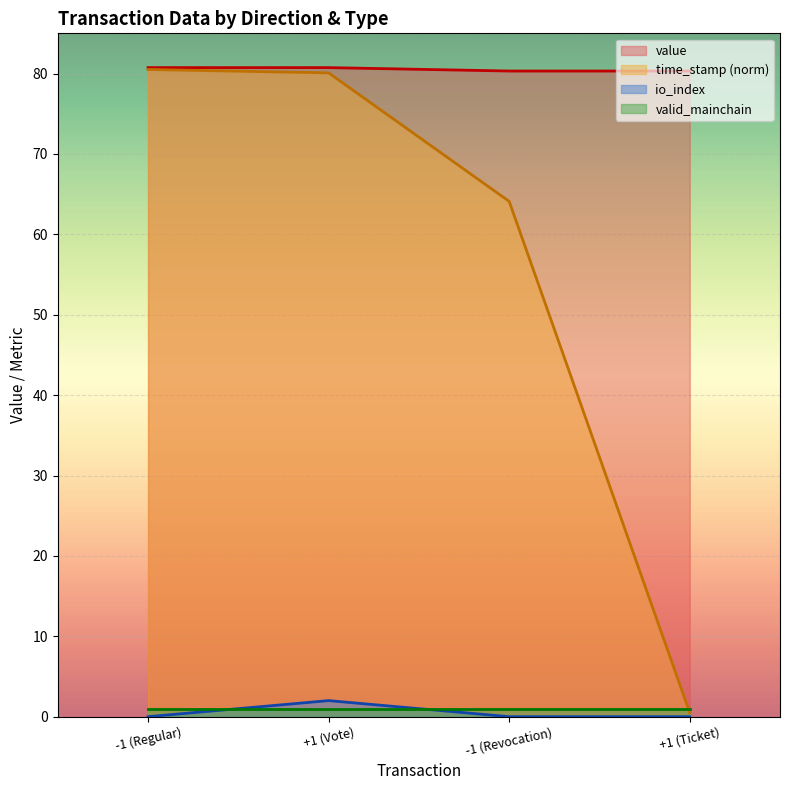

What is the sum of the value values at -1 (Revocation) and +1 (Vote)?

161.0